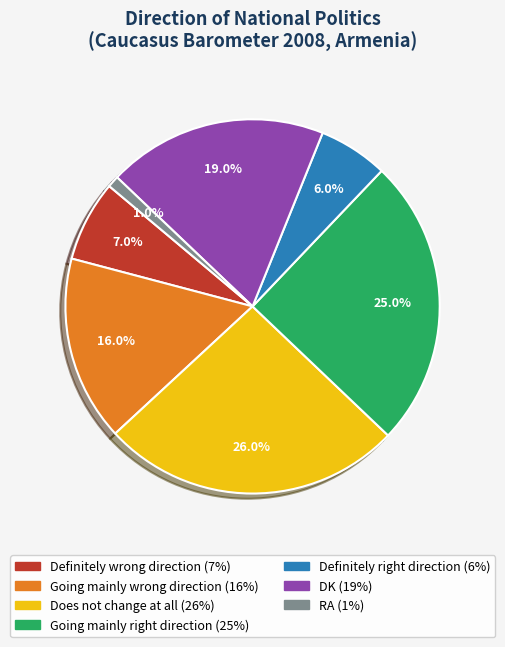

How much of the chart is everything except Does not change at all?

74.0%